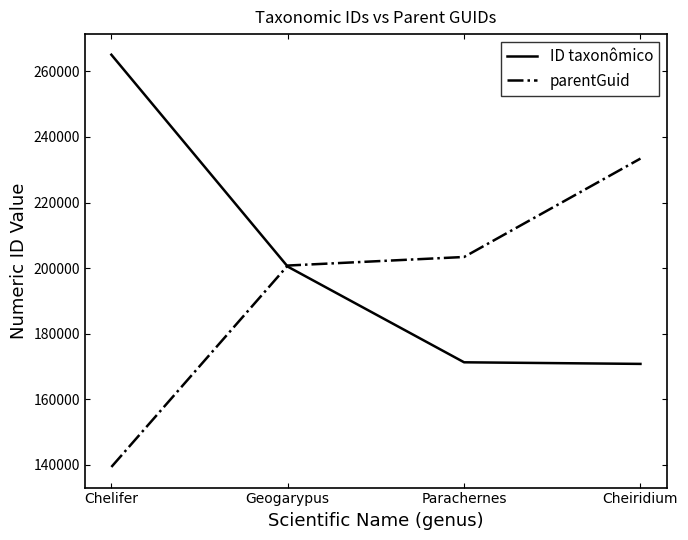

At which label does ID taxonômico reach its peak?

Chelifer